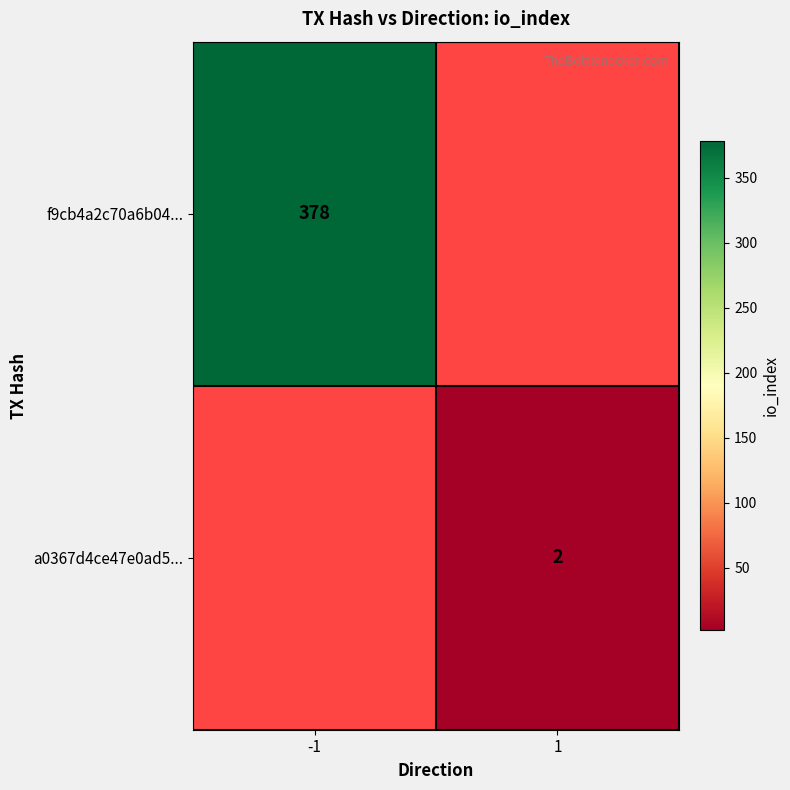

What is the greatest value displayed?

378.0